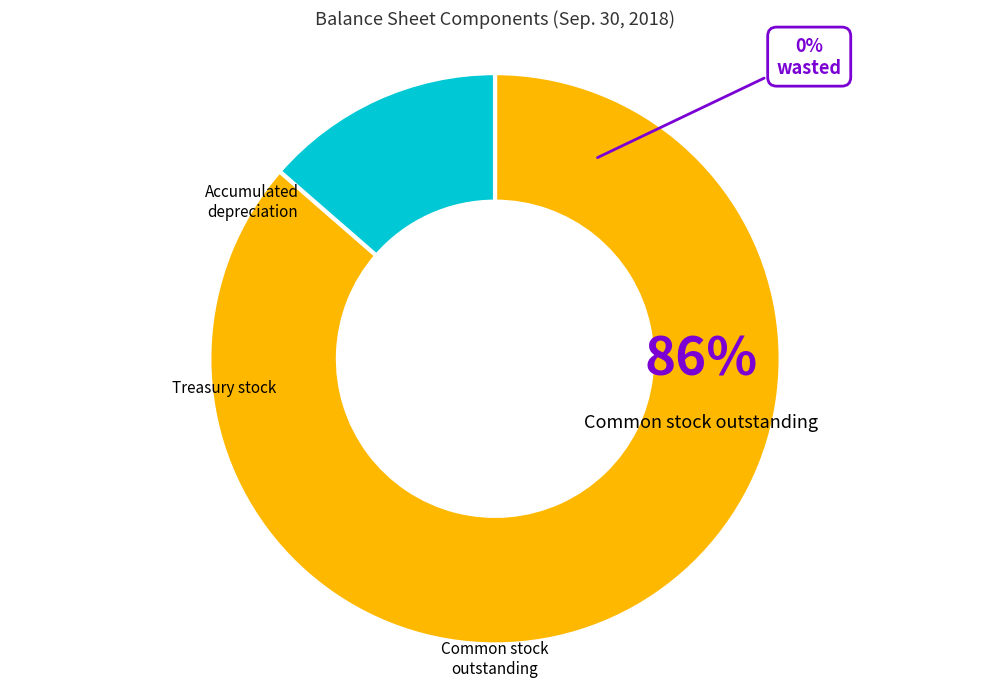

Is there any slice that represents more than half of the pie?

Yes